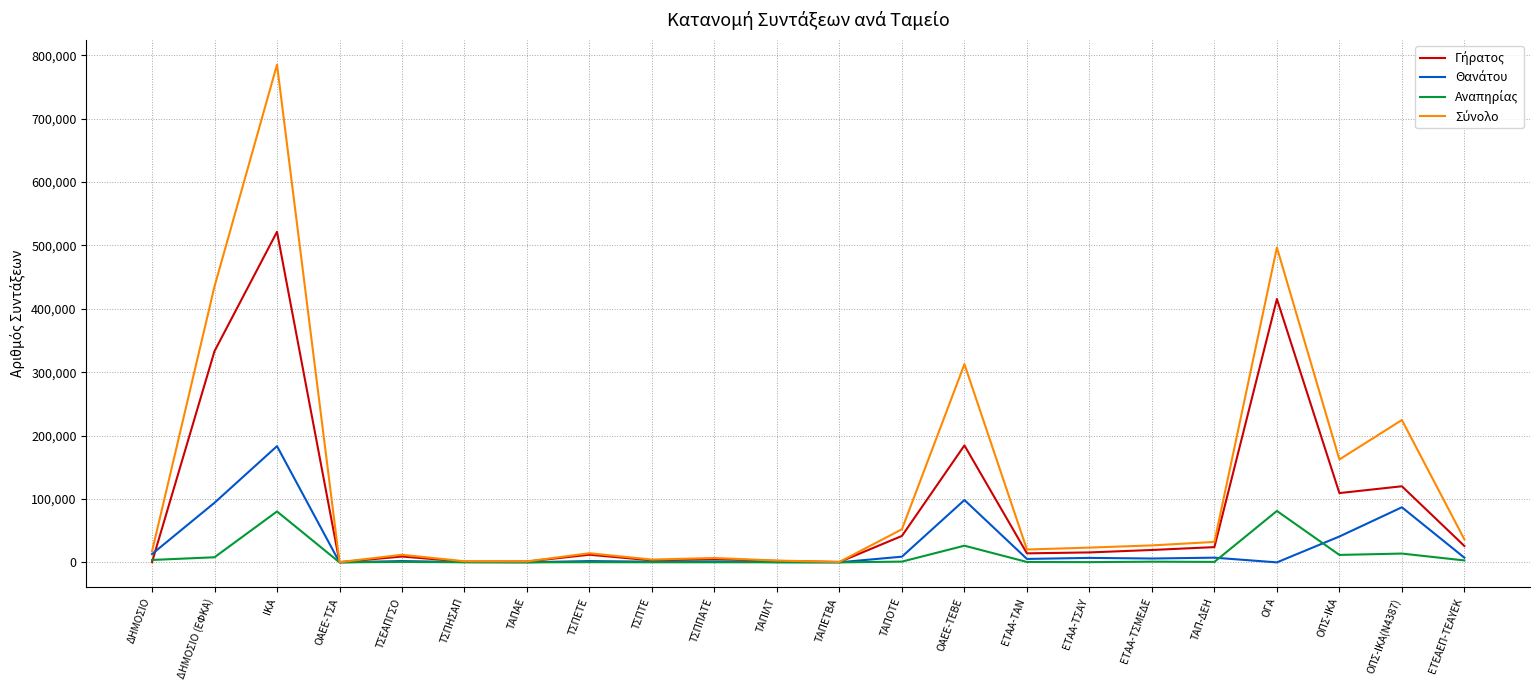

At which category is the sum across all series the highest?

ΙΚΑ